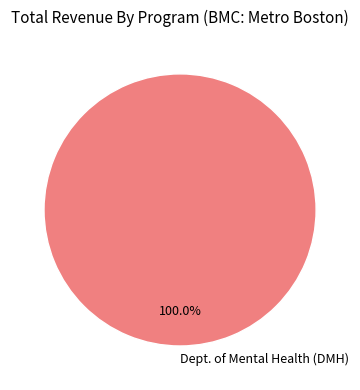

How many segments does this pie chart have?

1